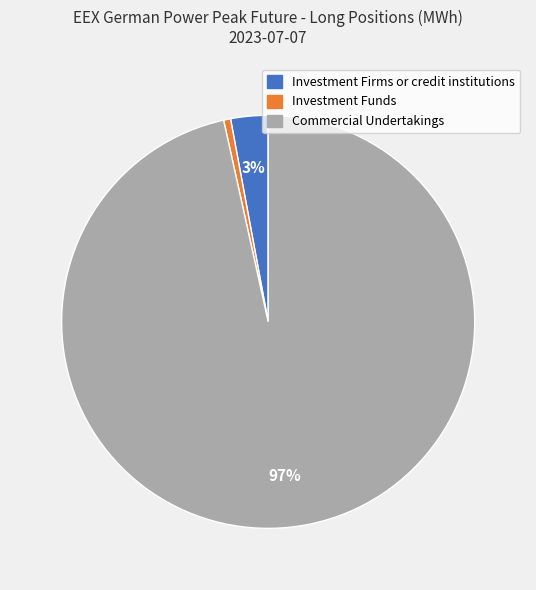

Does any single category account for the majority?

Yes